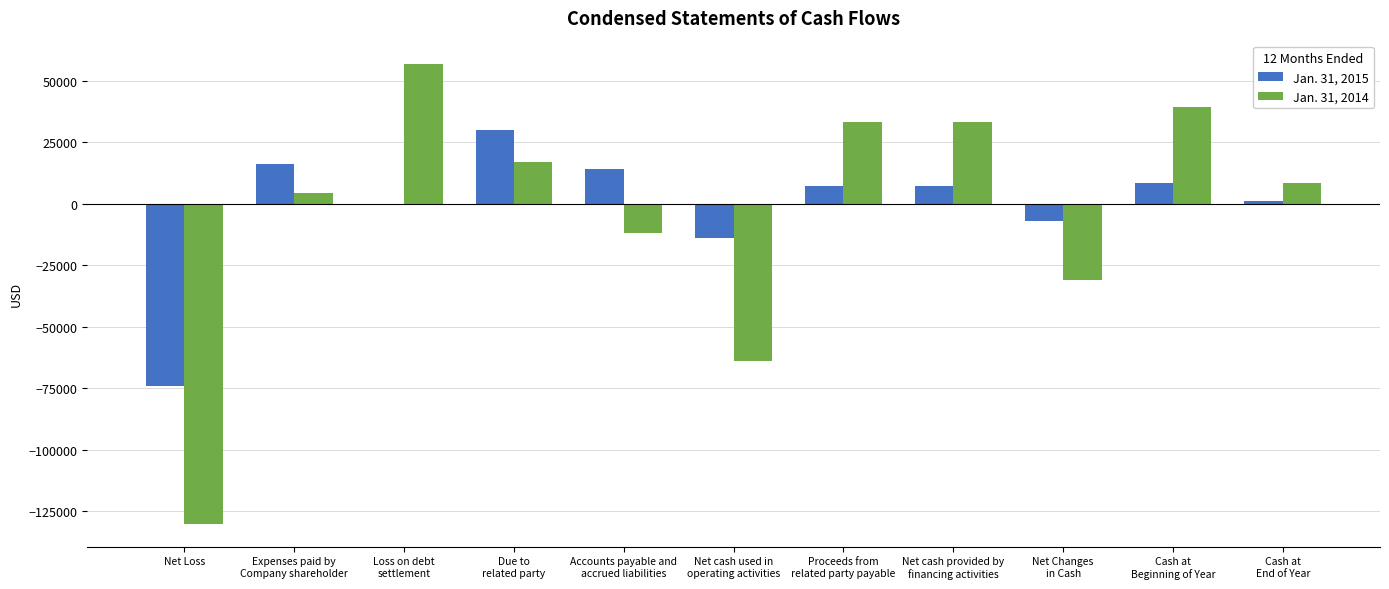

How many distinct data groups are displayed?

2